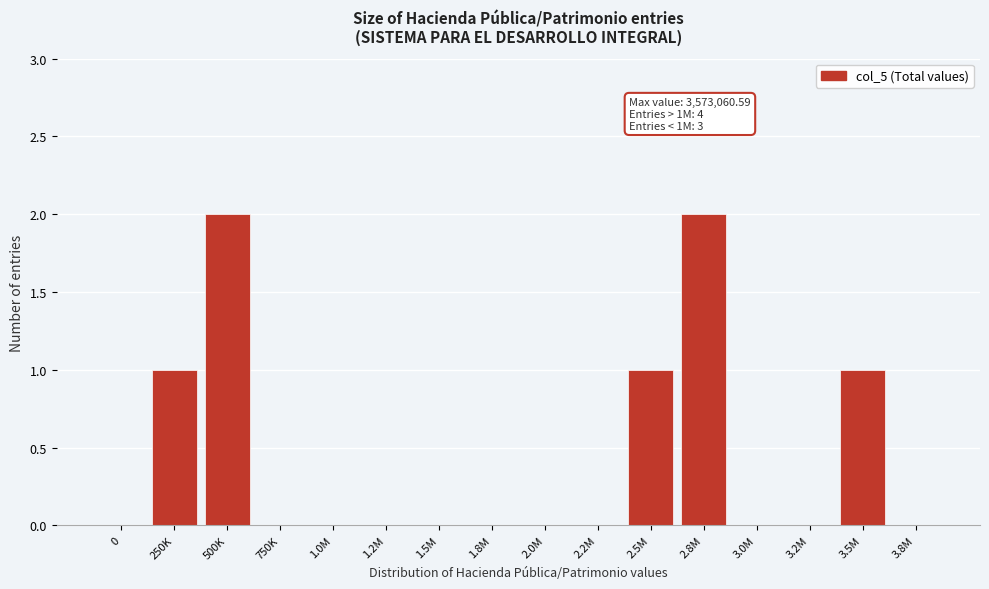

Reading right to left, transcribe all the data shown in this chart.

3.8M=0	3.5M=1	3.2M=0	3.0M=0	2.8M=2	2.5M=1	2.2M=0	2.0M=0	1.8M=0	1.5M=0	1.2M=0	1.0M=0	750K=0	500K=2	250K=1	0=0